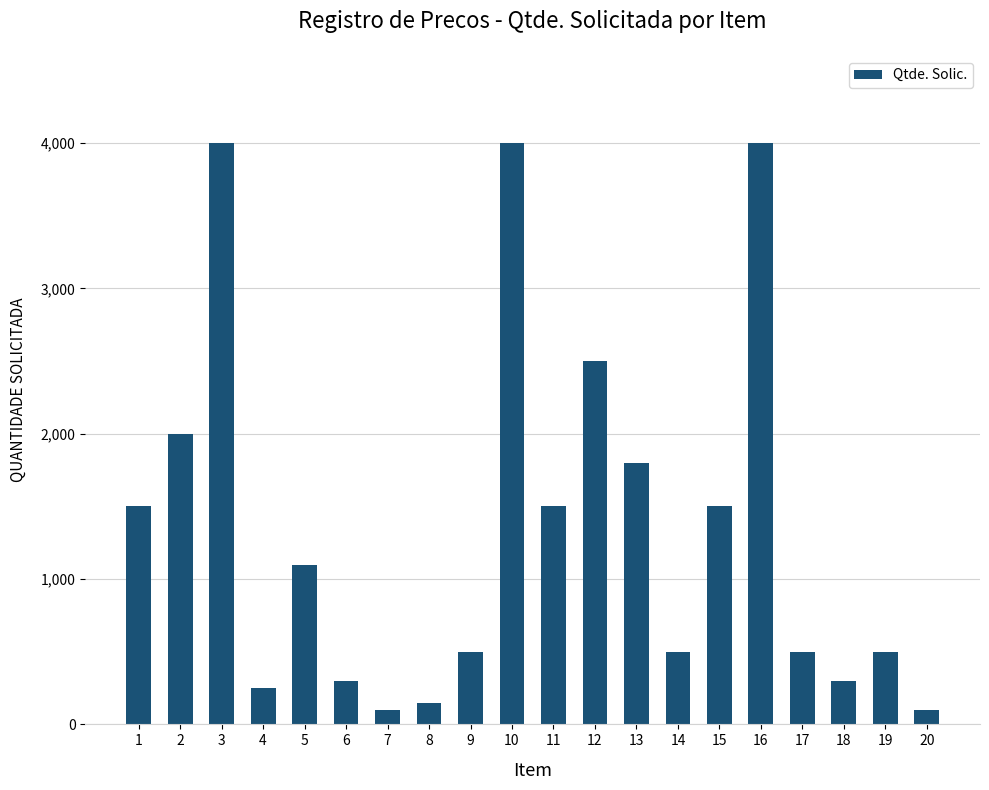

Reading left to right, extract all data points from this chart.

1=1500	2=2000	3=4000	4=250	5=1100	6=300	7=100	8=150	9=500	10=4000	11=1500	12=2500	13=1800	14=500	15=1500	16=4000	17=500	18=300	19=500	20=100